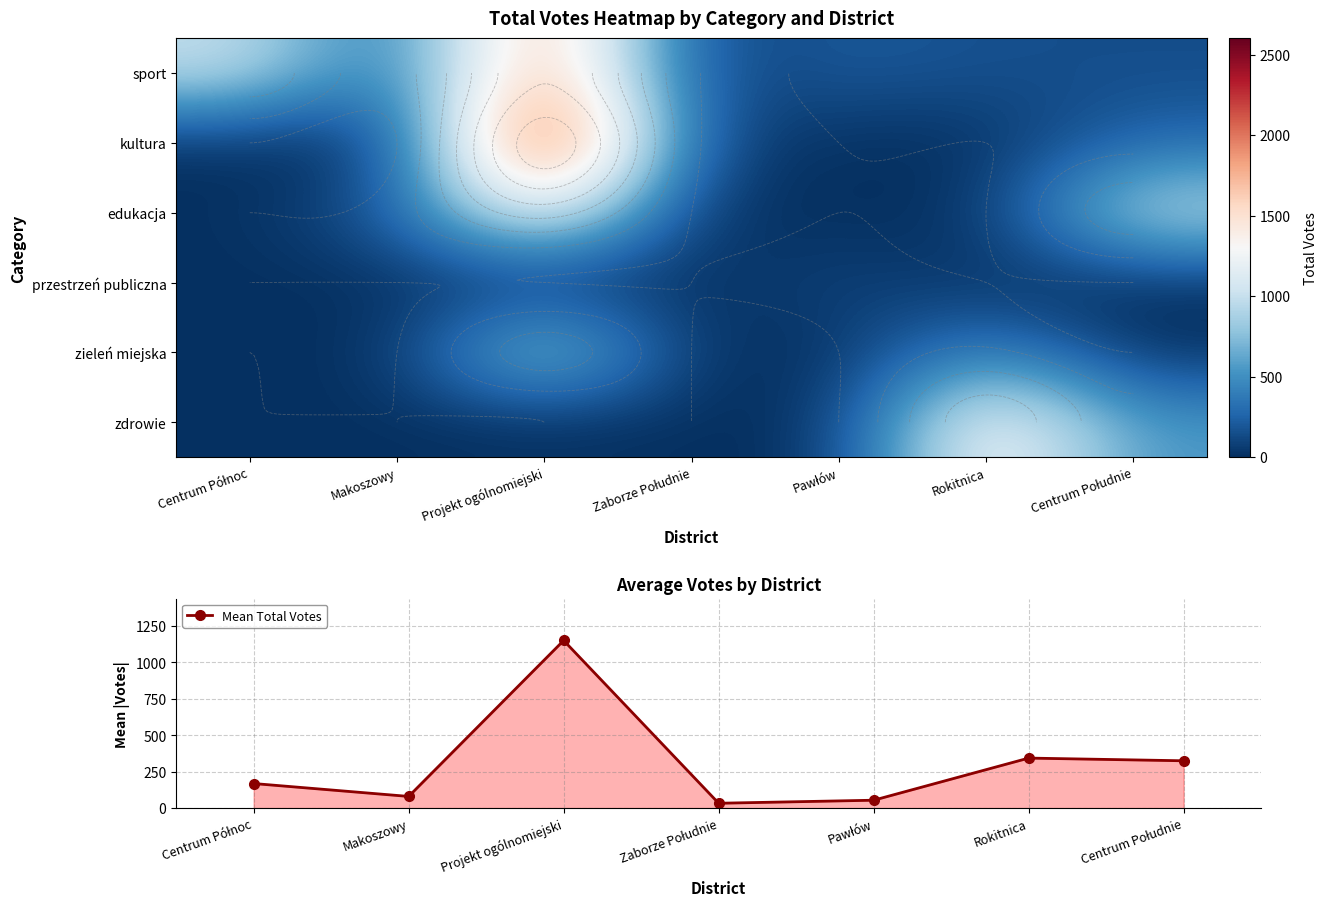

Count the number of data series in this chart.

7